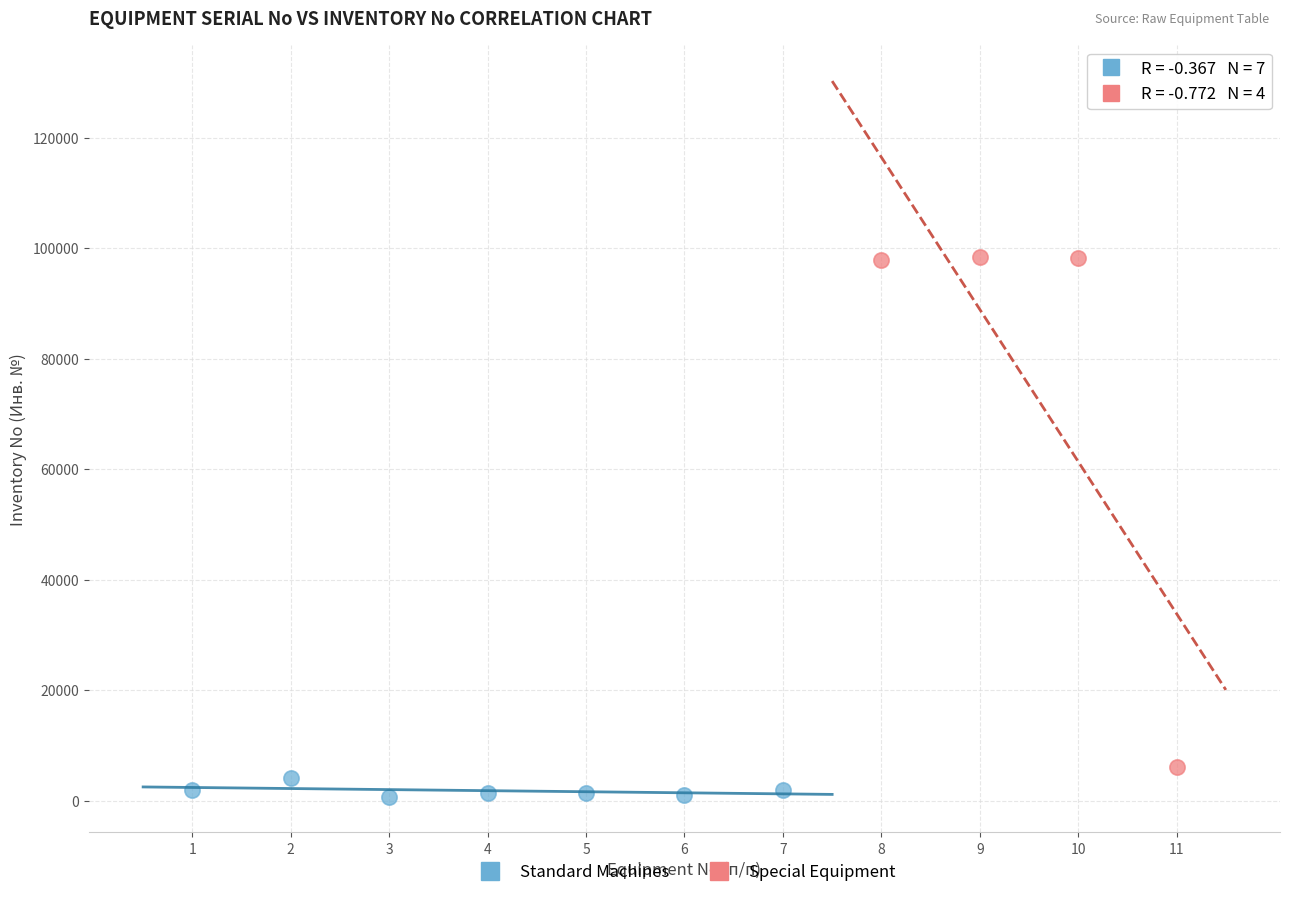

Which series reaches the maximum Y coordinate?

Special Equipment